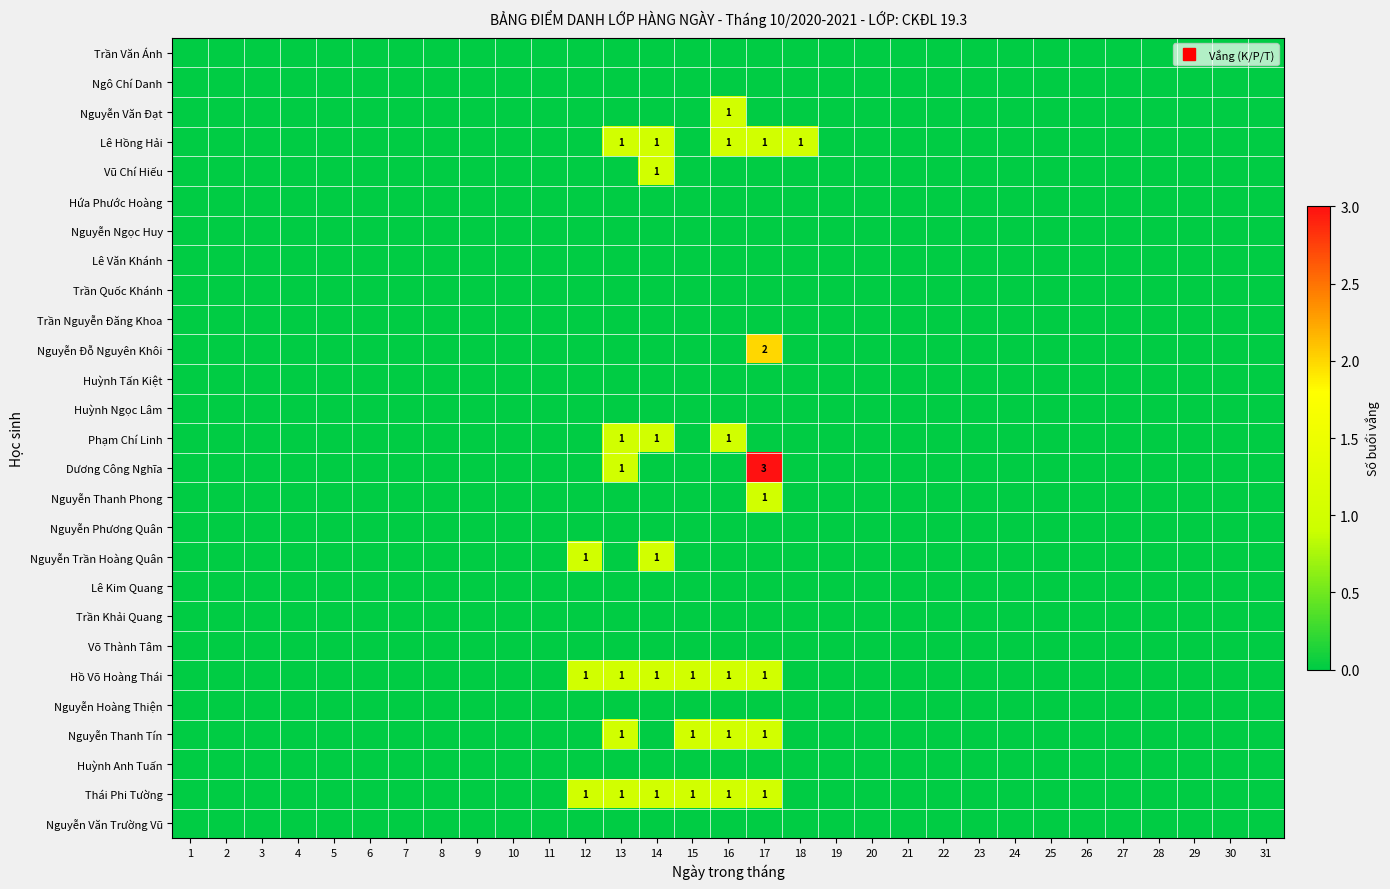

At 16, list the series in order from largest to smallest.

Nguyễn Văn Đạt, Lê Hồng Hải, Phạm Chí Linh, Hồ Võ Hoàng Thái, Nguyễn Thanh Tín, Thái Phi Tường, Trần Văn Ánh, Ngô Chí Danh, Vũ Chí Hiếu, Hứa Phước Hoàng, Nguyễn Ngọc Huy, Lê Văn Khánh, Trần Quốc Khánh, Trần Nguyễn Đăng Khoa, Nguyễn Đỗ Nguyên Khôi, Huỳnh Tấn Kiệt, Huỳnh Ngọc Lâm, Dương Công Nghĩa, Nguyễn Thanh Phong, Nguyễn Phương Quân, Nguyễn Trần Hoàng Quân, Lê Kim Quang, Trần Khải Quang, Võ Thành Tâm, Nguyễn Hoàng Thiện, Huỳnh Anh Tuấn, Nguyễn Văn Trường Vũ